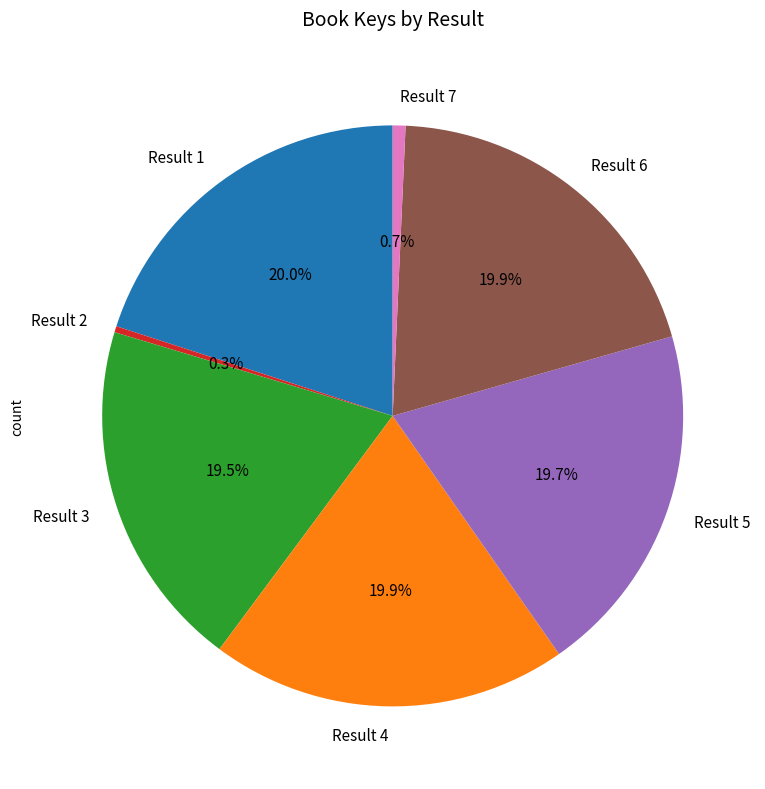

How many segments does this pie chart have?

7